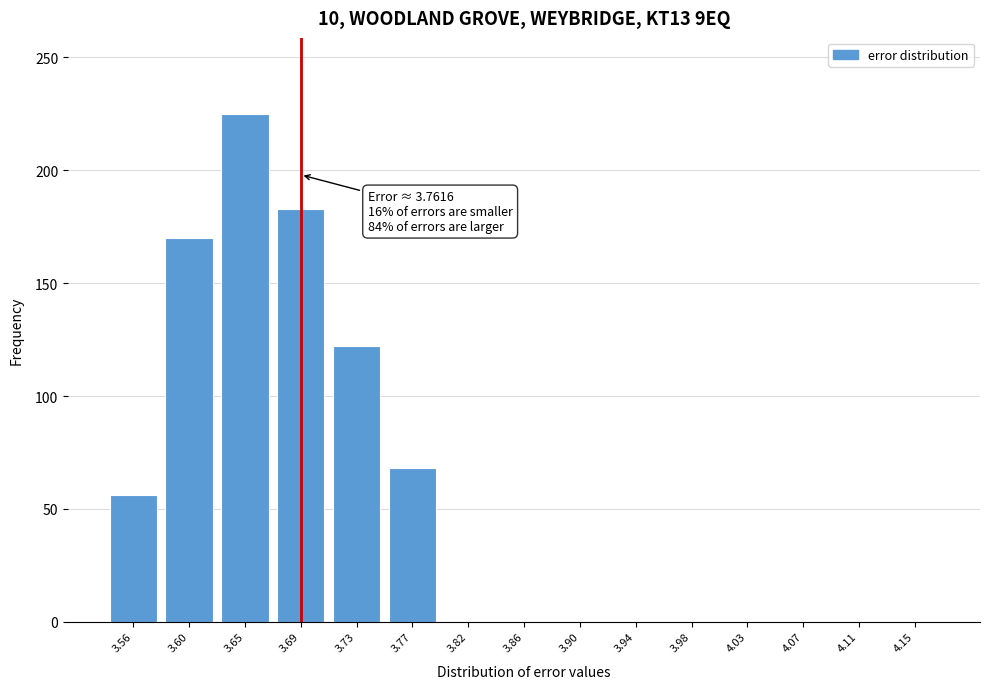

Reading left to right, what are all the values shown in this chart?

3.56=56	3.60=170	3.65=225	3.69=183	3.73=122	3.77=68	3.82=0	3.86=0	3.90=0	3.94=0	3.98=0	4.03=0	4.07=0	4.11=0	4.15=0